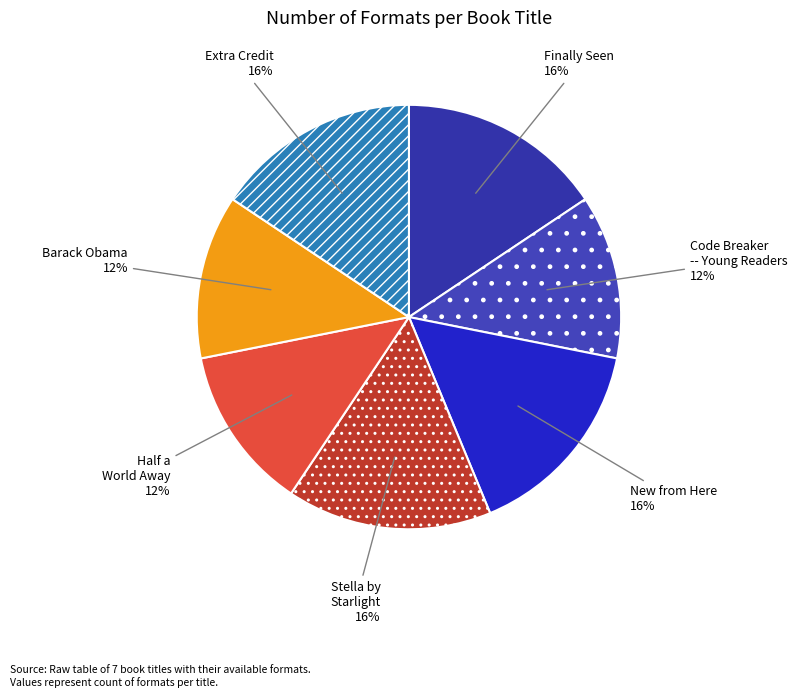

How many slices are in this pie chart?

7